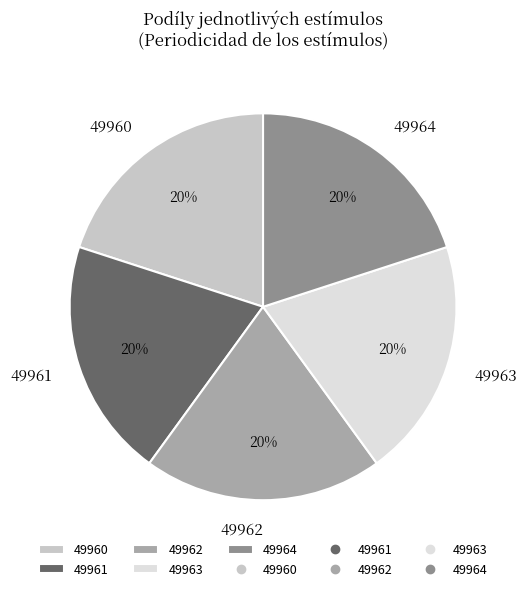

Does 49960 account for over 50% of the chart?

No